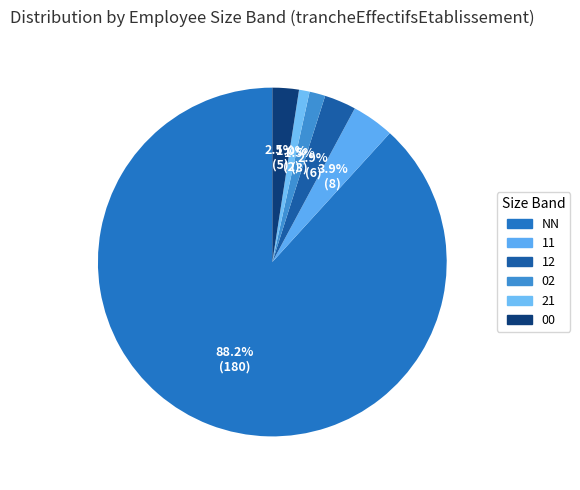

Rank the categories by value from lowest to highest.

21, 02, 00, 12, 11, NN